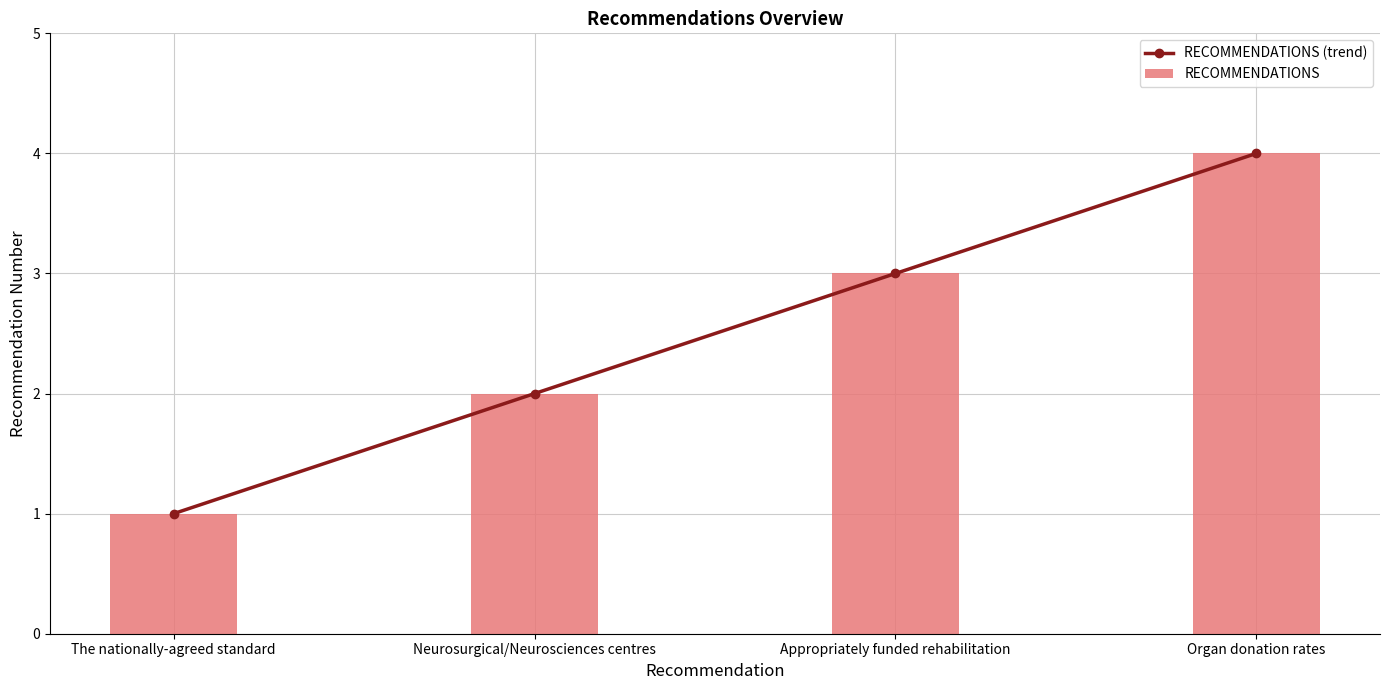

True or false: RECOMMENDATIONS (trend) has a value of 0 at The nationally-agreed standard.

False